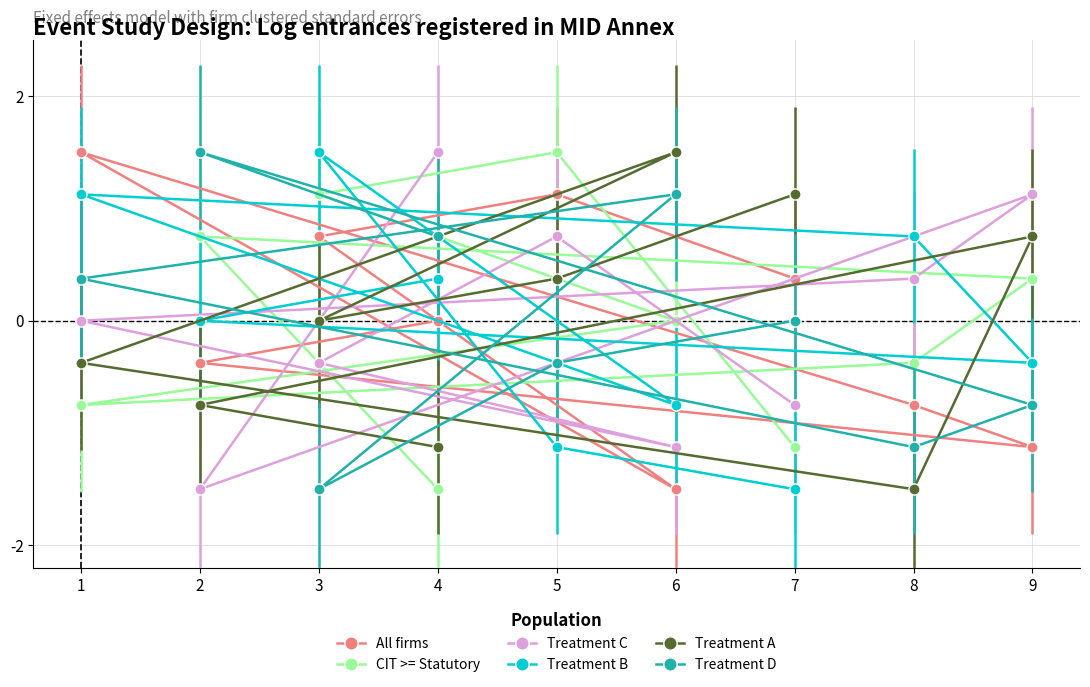

Is this an area chart (filled region under the line)?

No